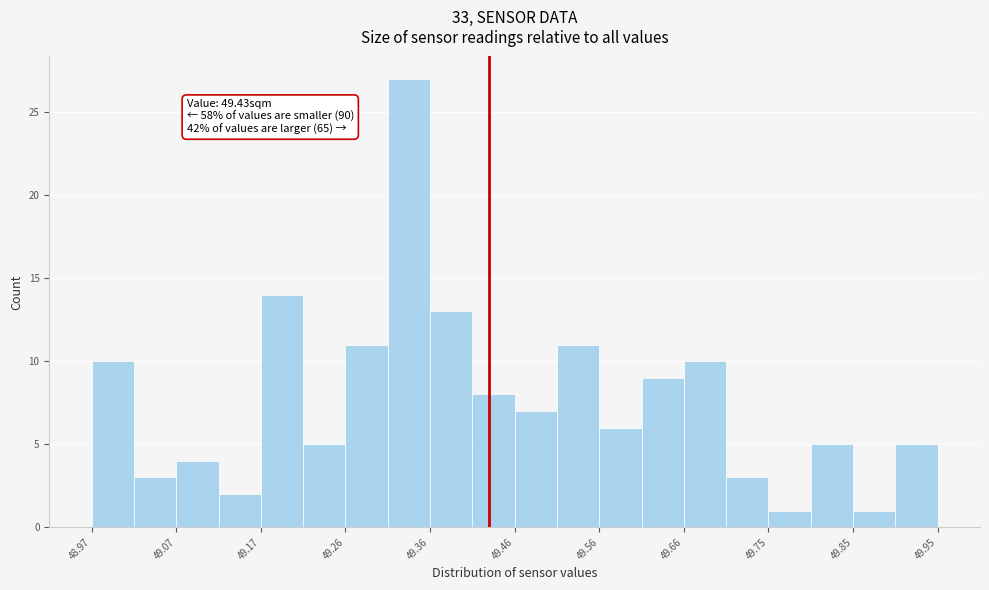

Over which range of the x-axis is the bar tallest?

49.313 to 49.362